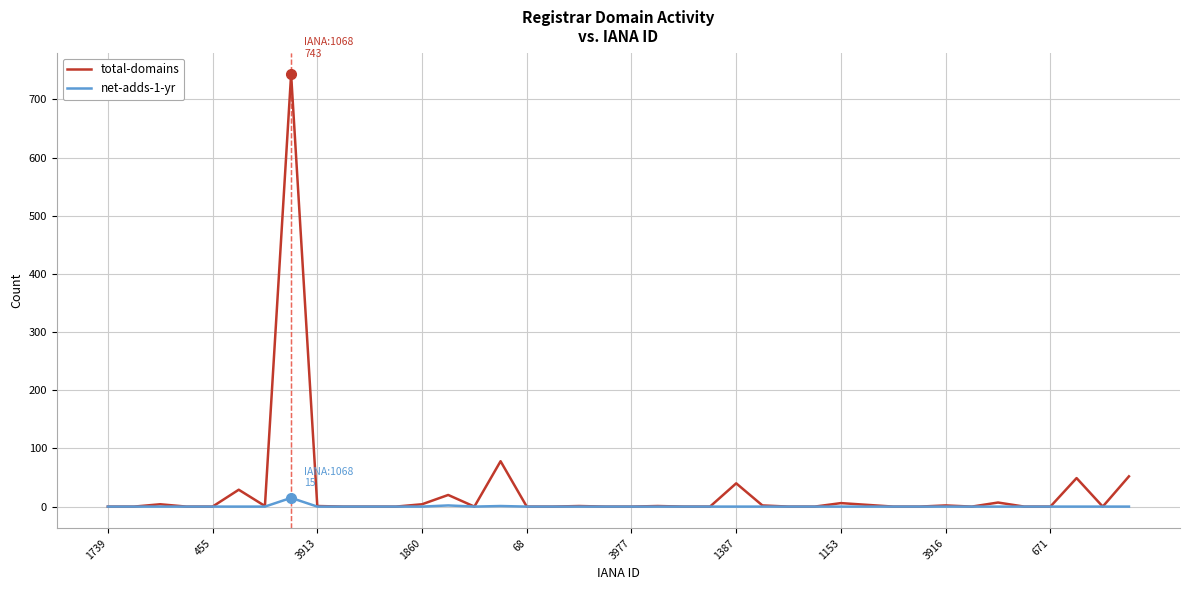

What is the difference between the second highest and minimum values in the net-adds-1-yr series?

2